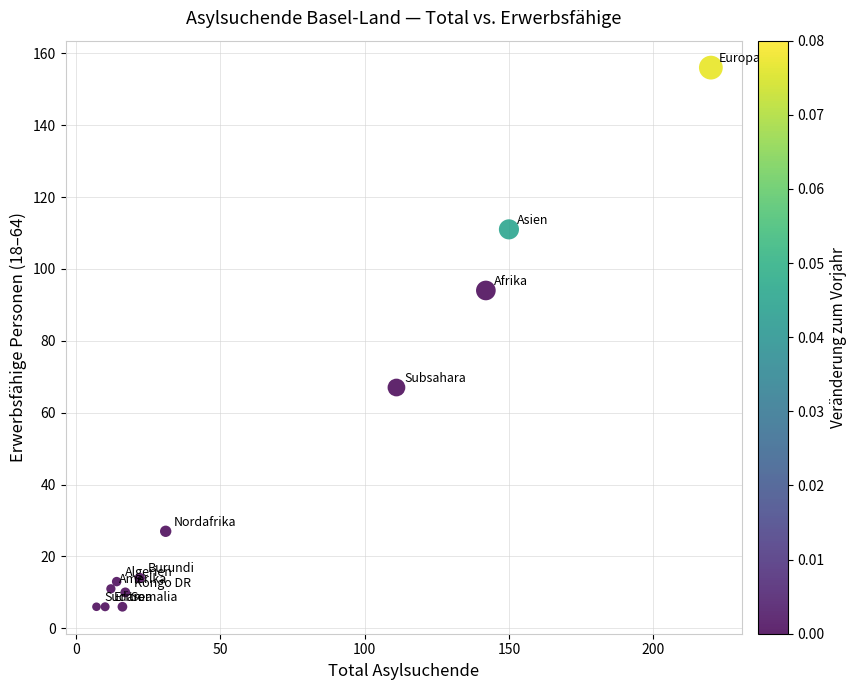

What is the average Y value?

43